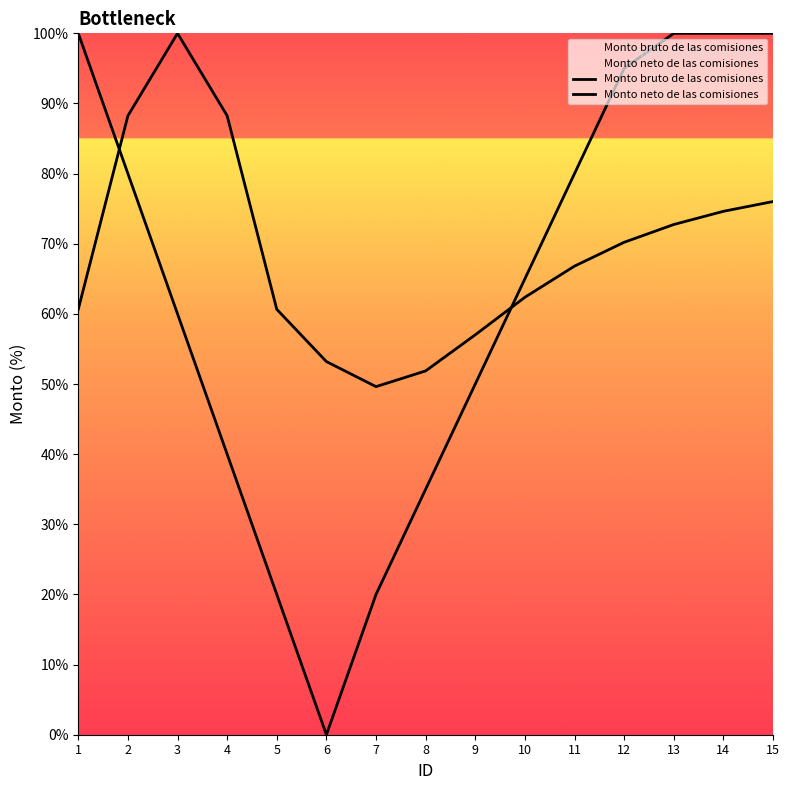

At which label does Monto bruto de las comisiones first exceed 66?

2